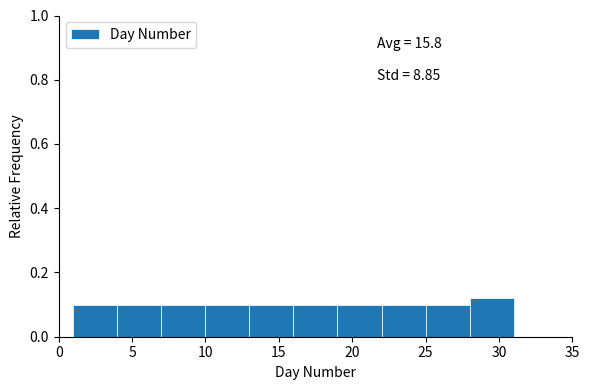

Over which range of the x-axis is the bar tallest?

28 to 31